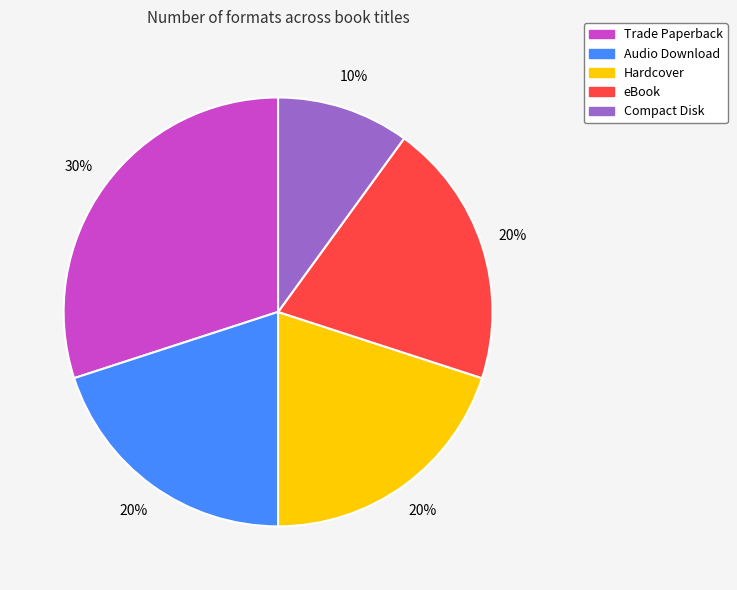

Which has a higher value, Hardcover or Trade Paperback?

Trade Paperback